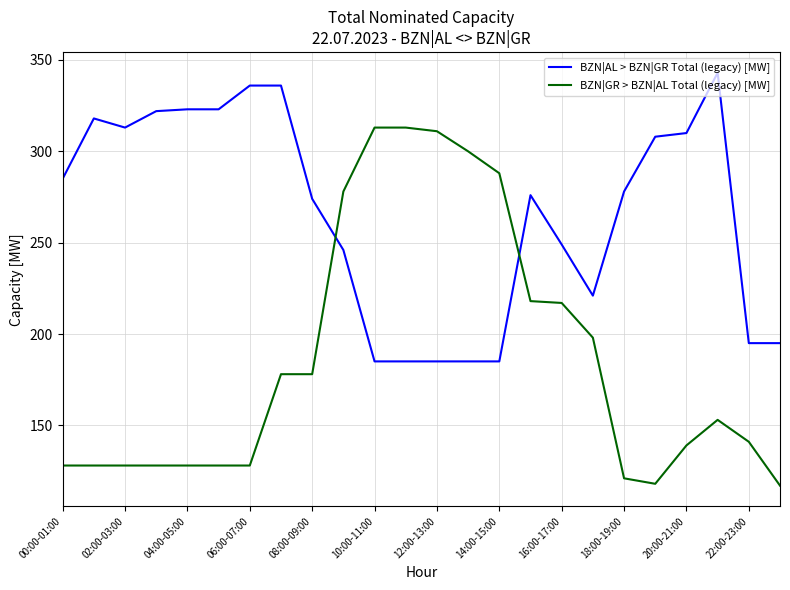

How many values in the BZN|GR > BZN|AL Total (legacy) [MW] series are below 153?

12